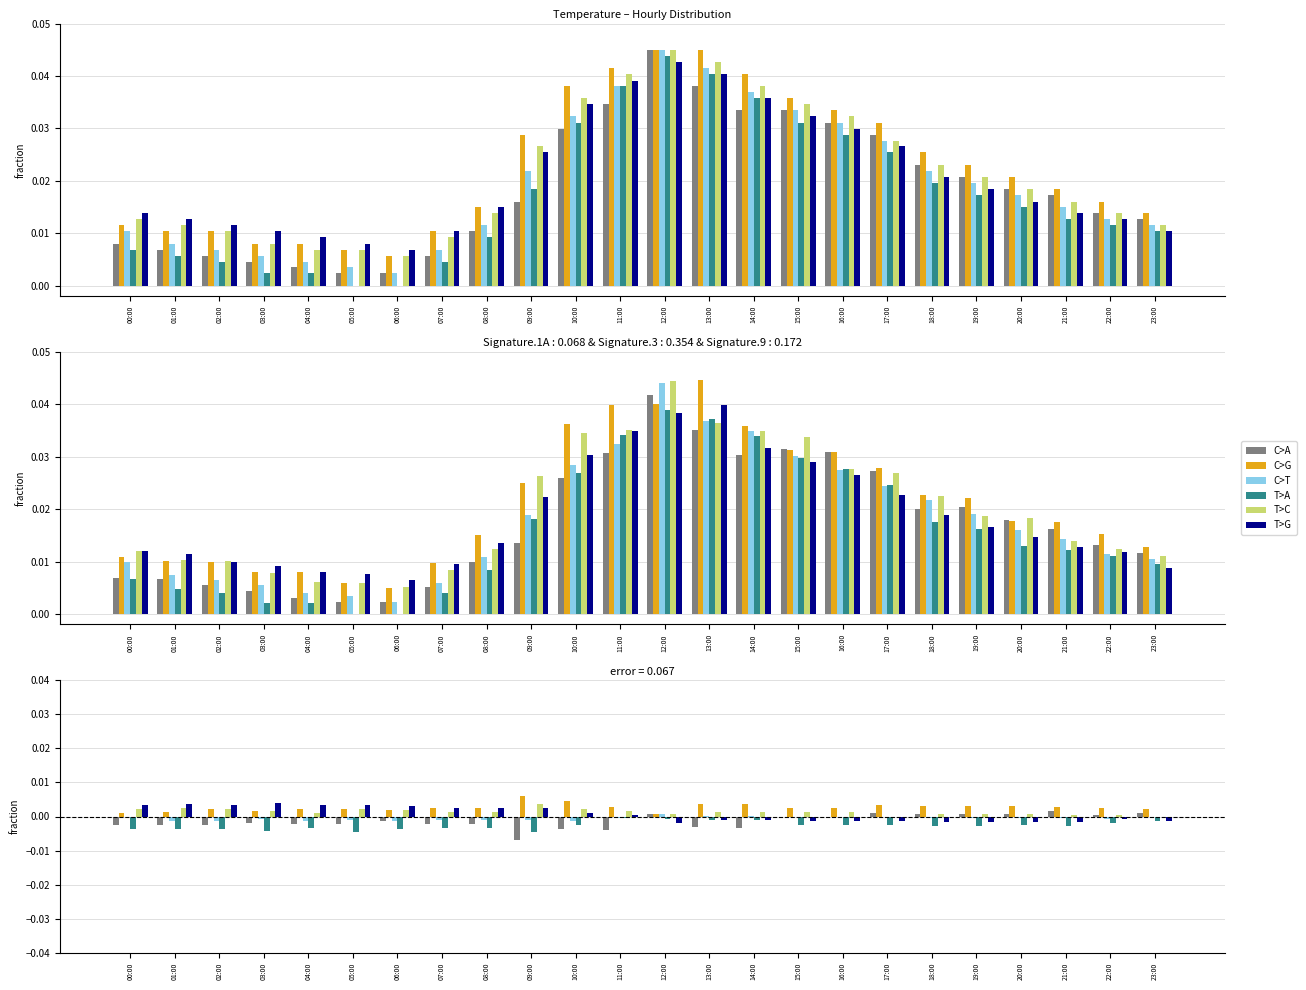

Is it true that C>G equals 0.0 at 09:00?

False